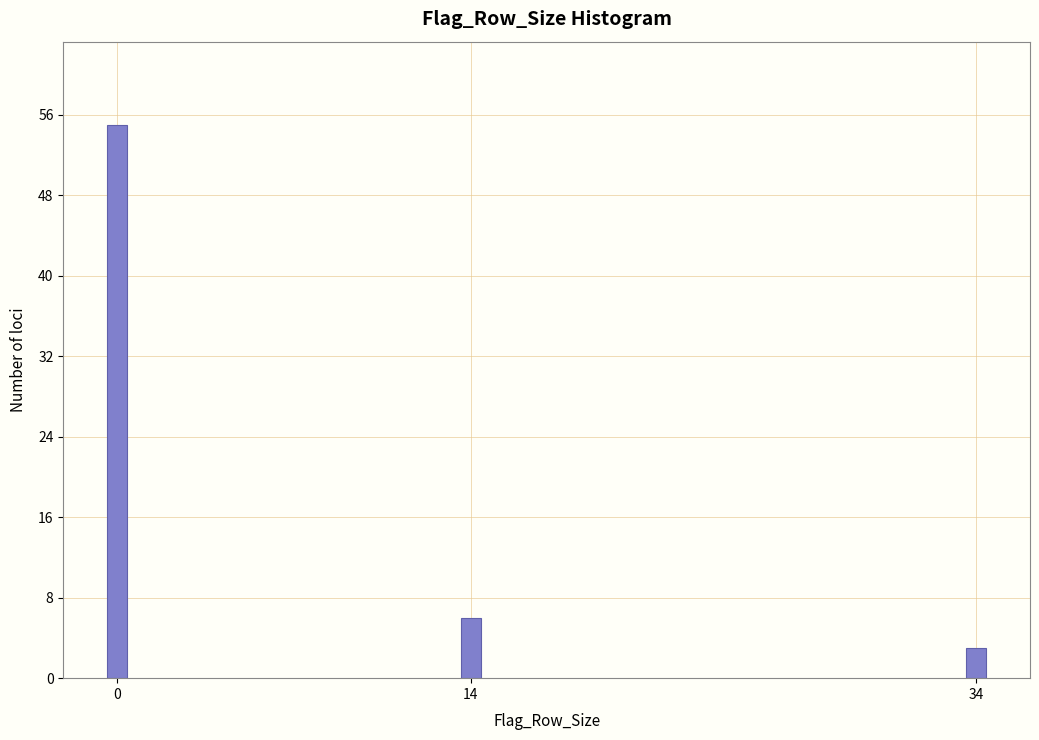

Reading left to right, list all the values displayed in this chart.

55	6	3